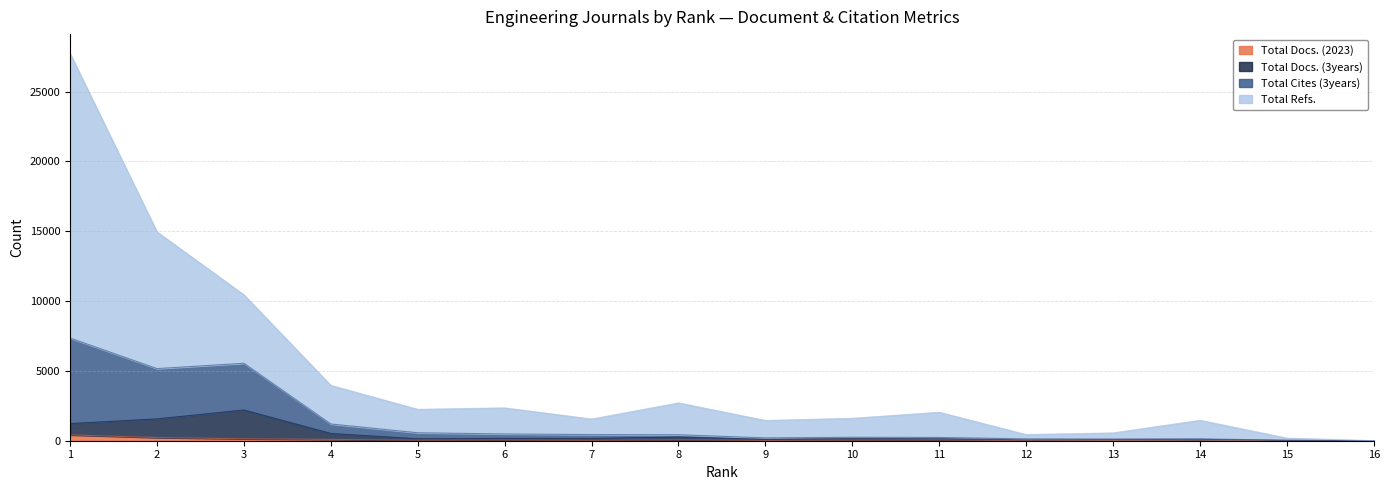

At which category does Total Cites (3years) reach its first local valley?

2